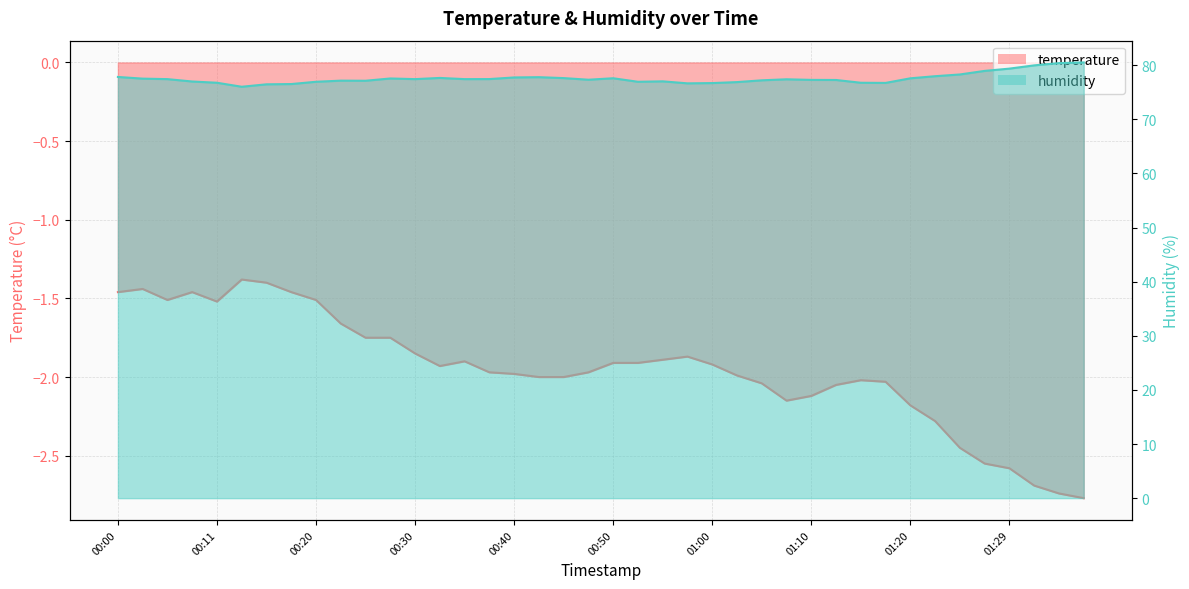

Rank the series by their maximum value, from lowest to highest.

temperature, humidity